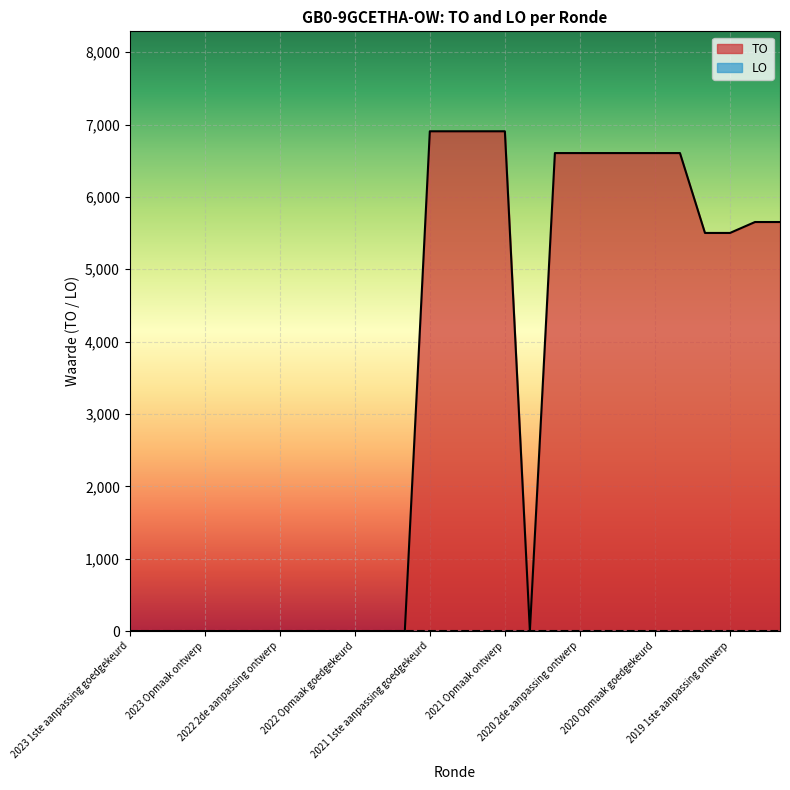

Which has a higher value, 2021 uitvoering or 2022 2de aanpassing ontwerp?

2021 uitvoering